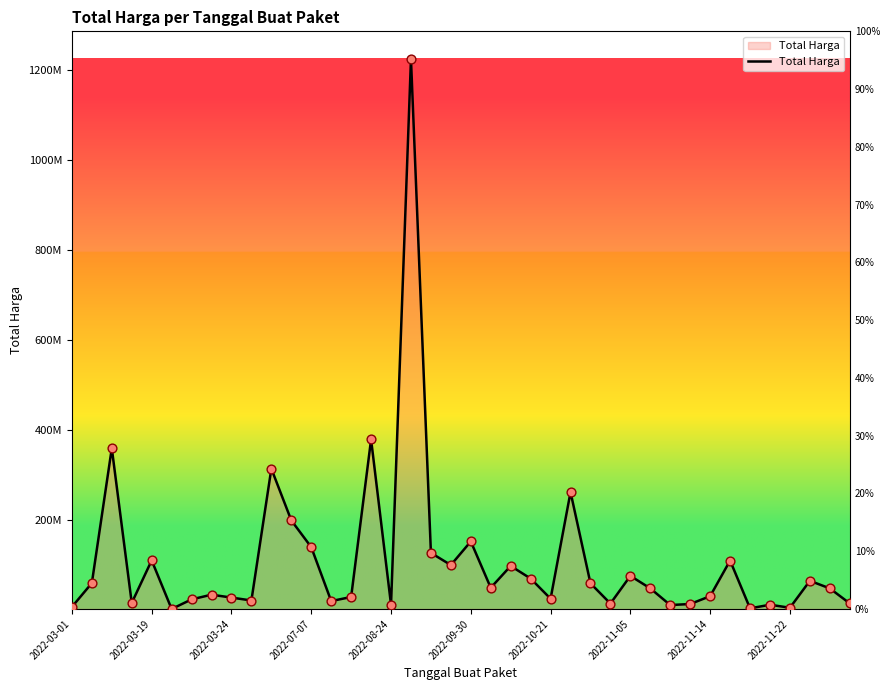

What is the ratio of the value at 37 to the value at 22?

0.7